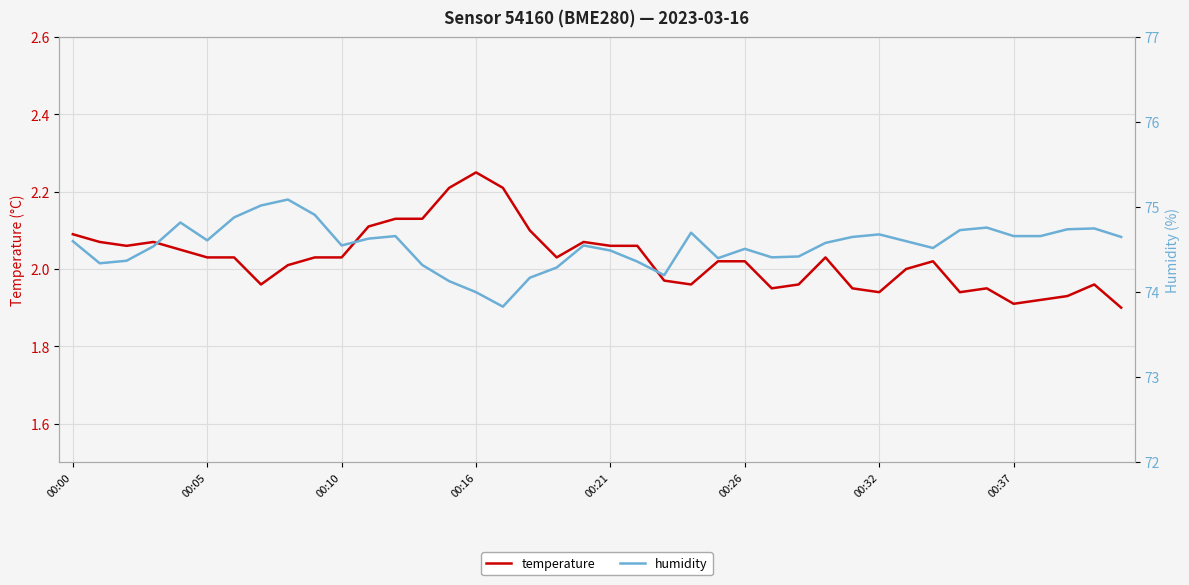

The value of humidity at 9 is 74.9. True or false?

True